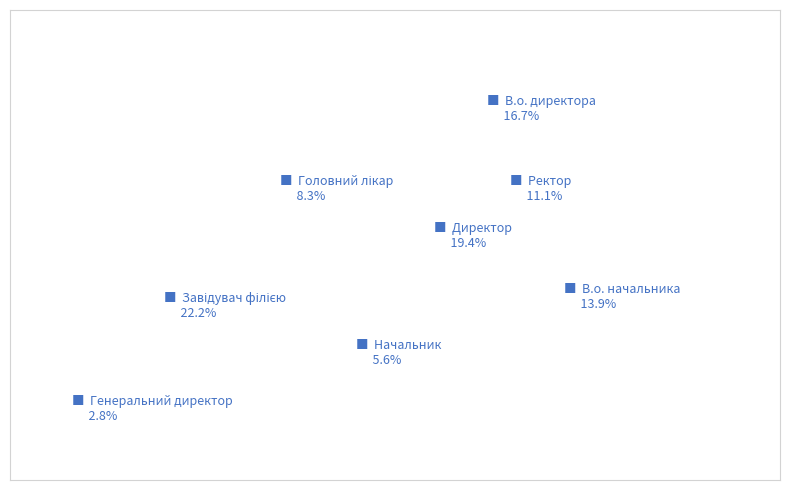

Rank the categories by value from lowest to highest.

Генеральний директор, Начальник, Головний лікар, Ректор, В.о. начальника, В.о. директора, Директор, Завідувач філією